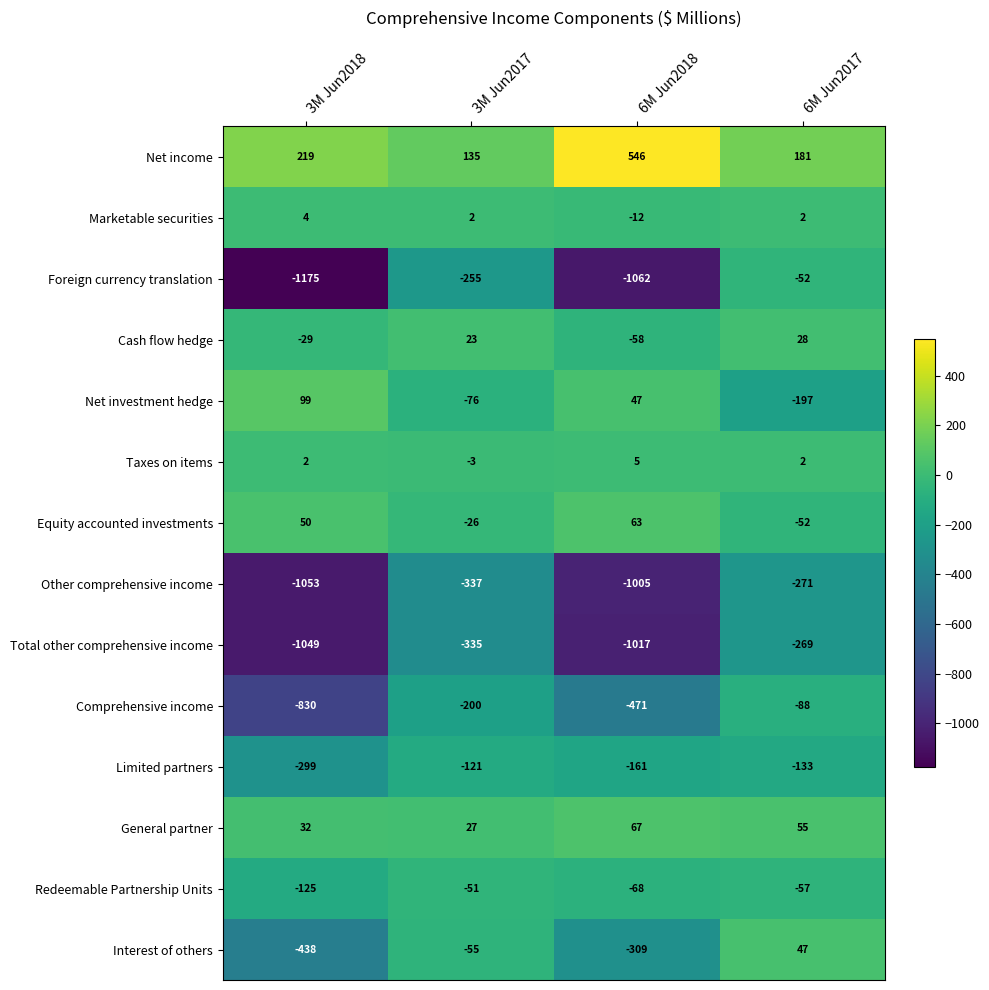

Rank the series at 3M Jun2018 from lowest to highest value.

Foreign currency translation, Other comprehensive income, Total other comprehensive income, Comprehensive income, Interest of others, Limited partners, Redeemable Partnership Units, Cash flow hedge, Taxes on items, Marketable securities, General partner, Equity accounted investments, Net investment hedge, Net income